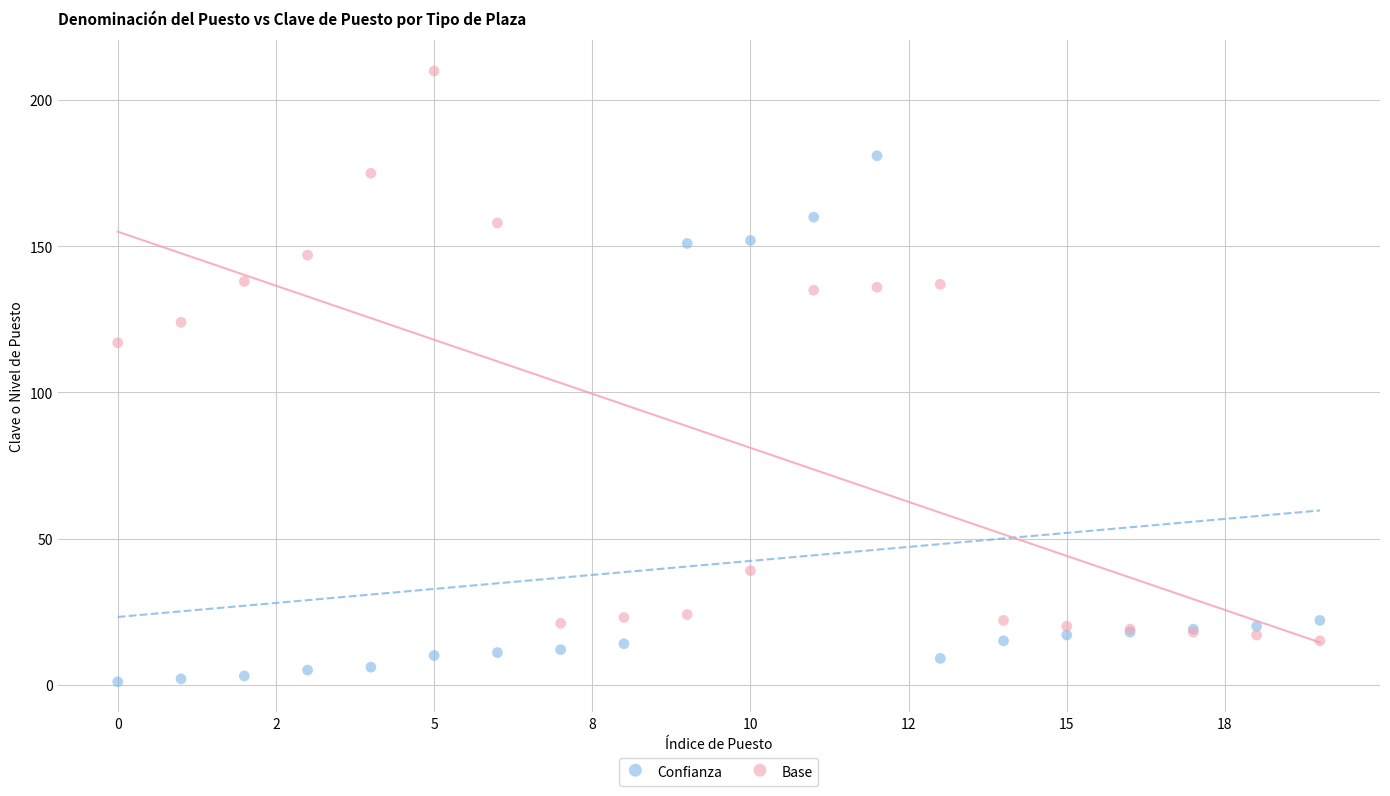

Which series has the widest spread of Y values?

Base